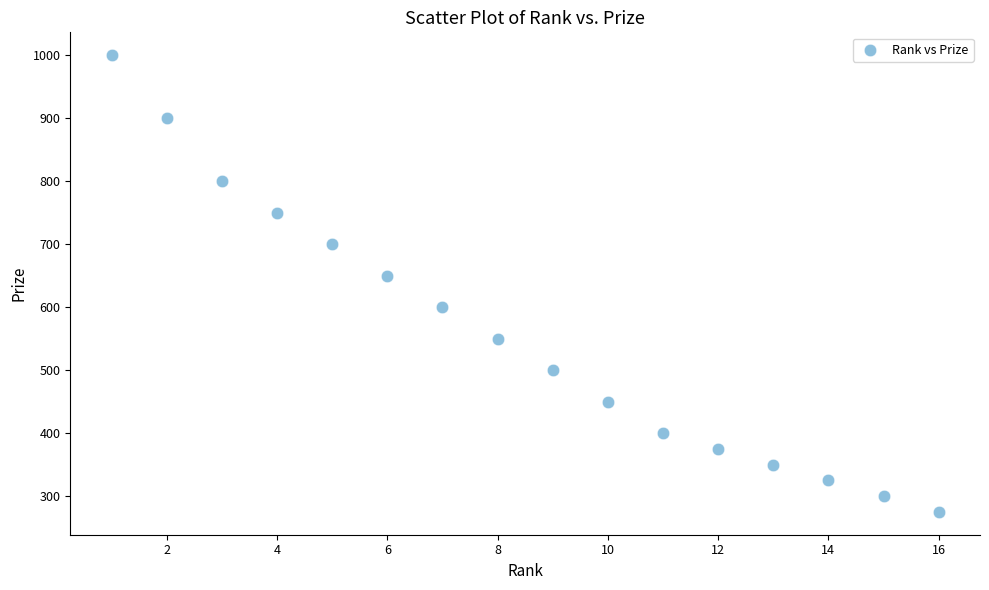

What is the range of X values (max minus min)?

15